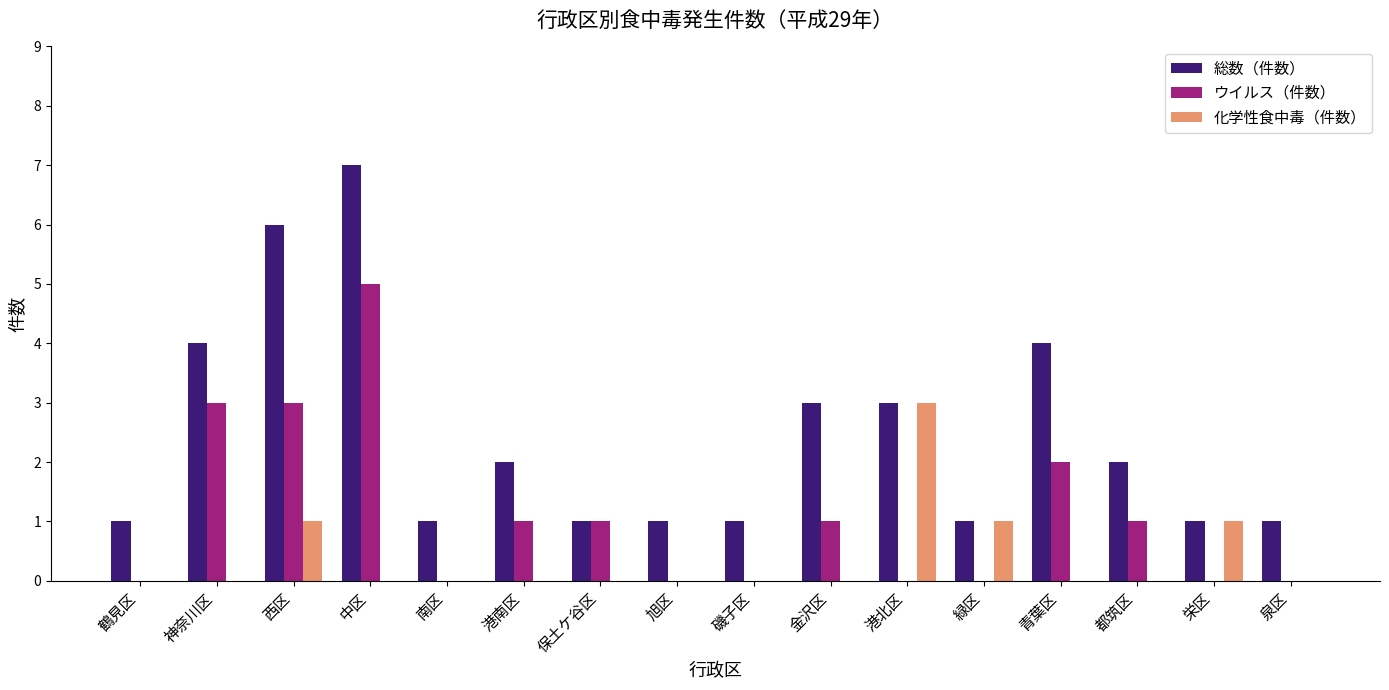

At which category is the sum across all series the highest?

中区